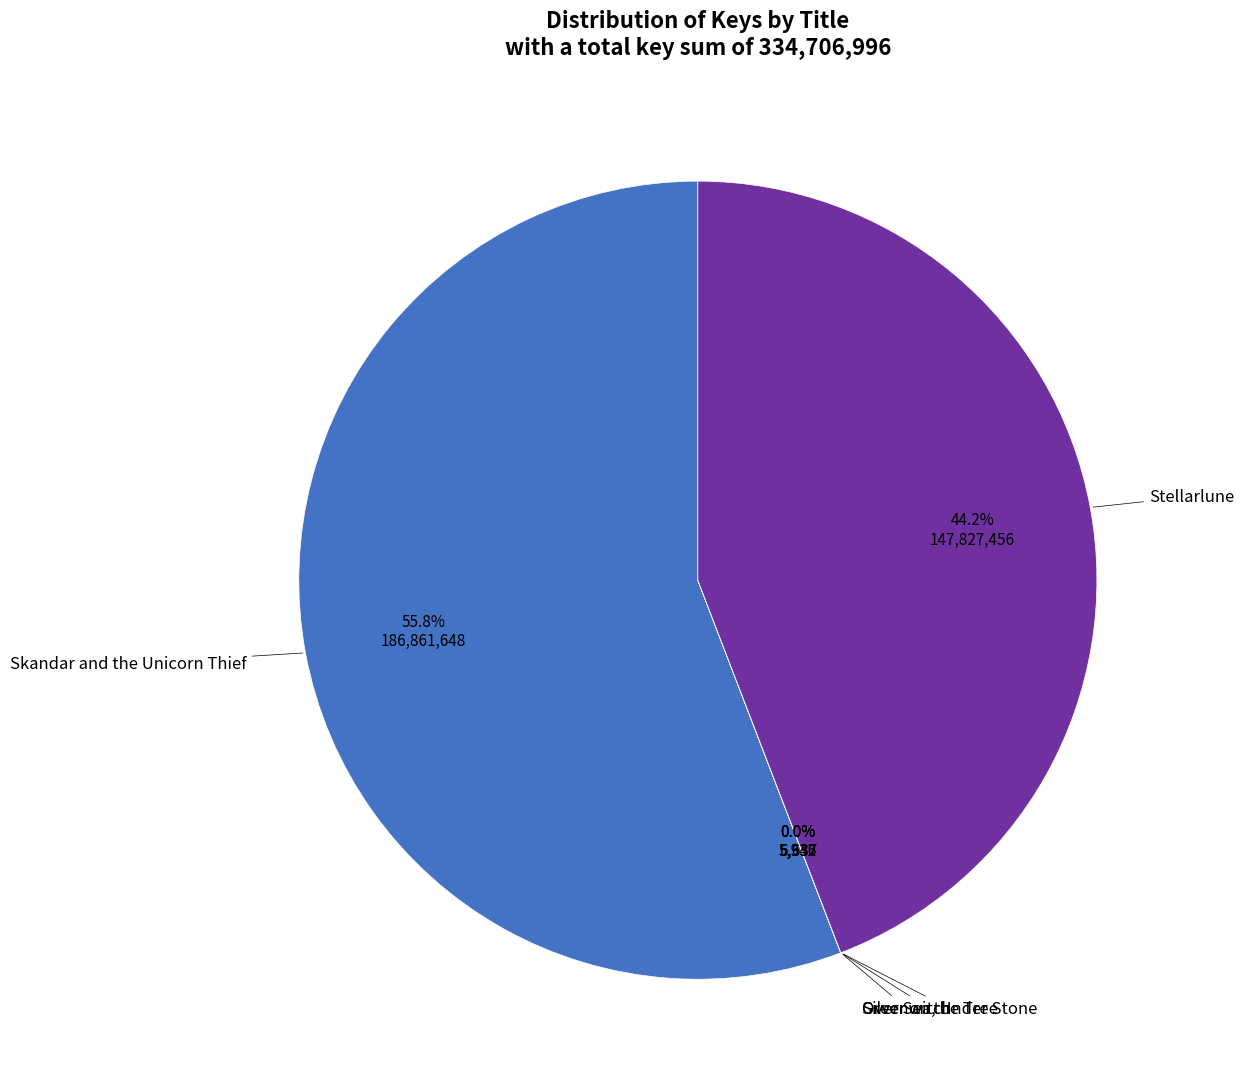

Is there a majority slice in this chart?

Yes